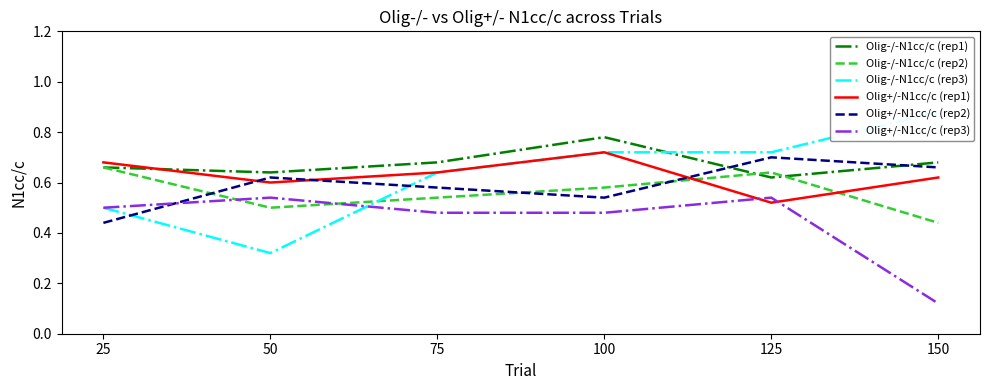

Which has a higher value, 50 or 25?

25